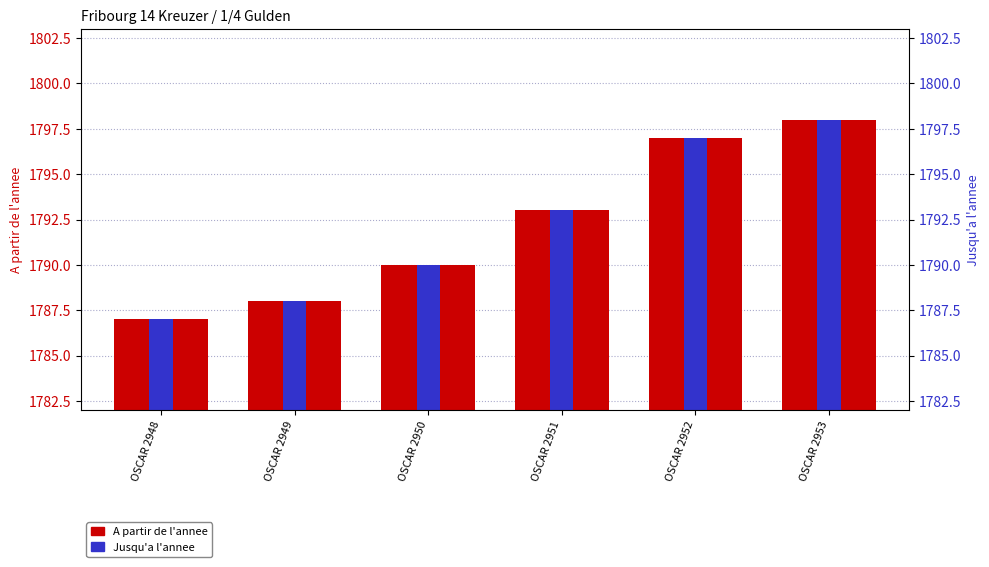

Rank the series by their maximum value, from highest to lowest.

A partir de l'annee, Jusqu'a l'annee